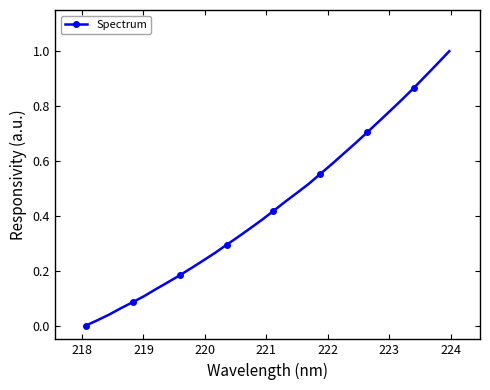

How many data points are above 0?

31